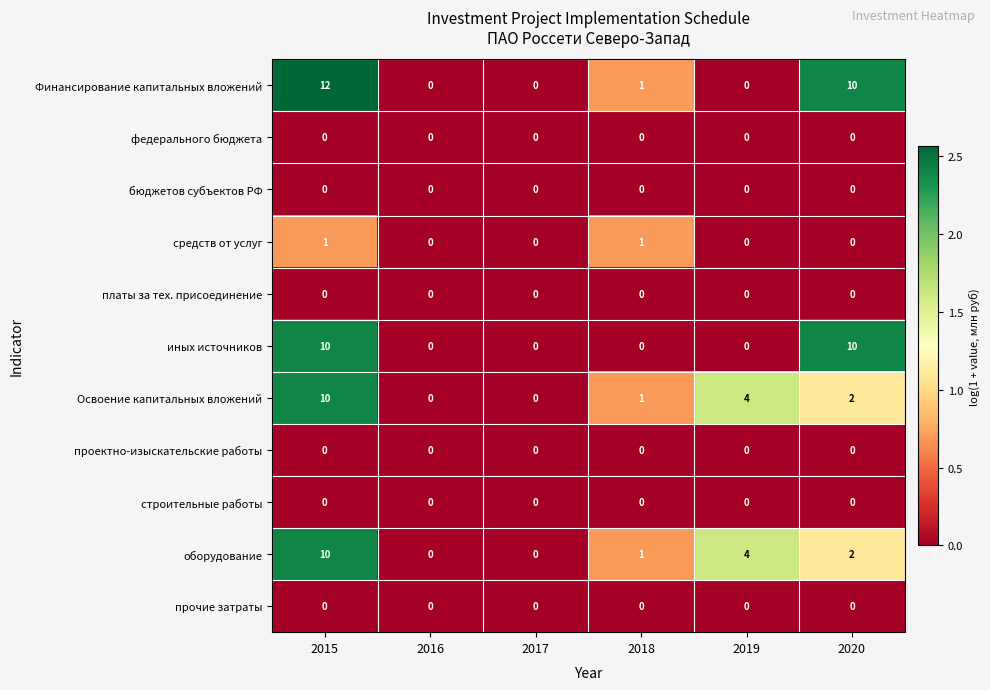

Which series has the largest total across all categories?

Финансирование капитальных вложений